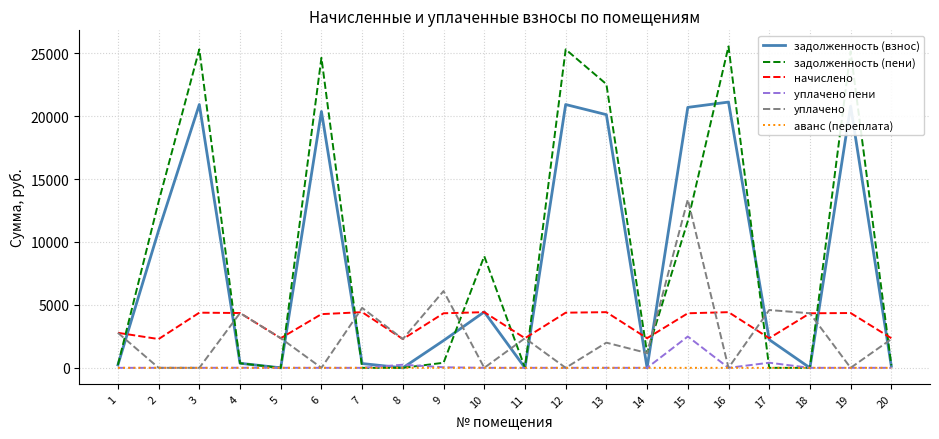

Which series changed the most between 2 and 7?

задолженность (пени)